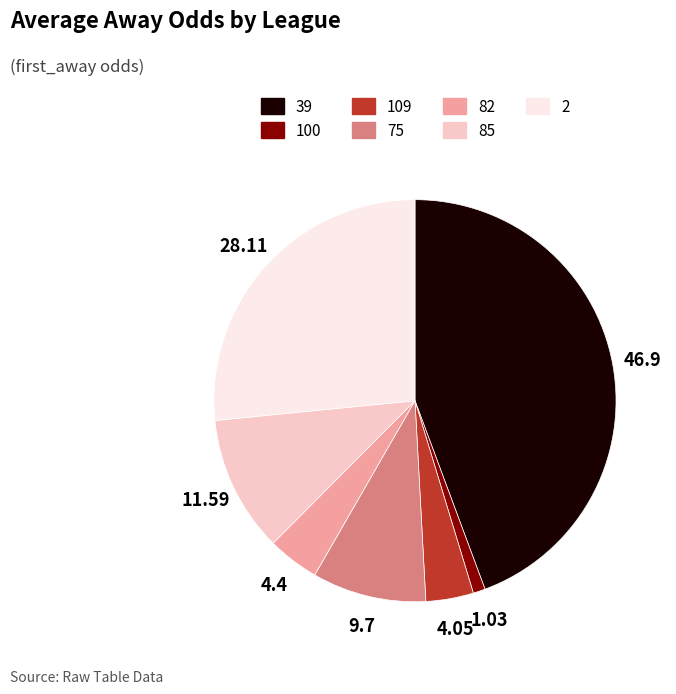

Does any single category account for the majority?

No